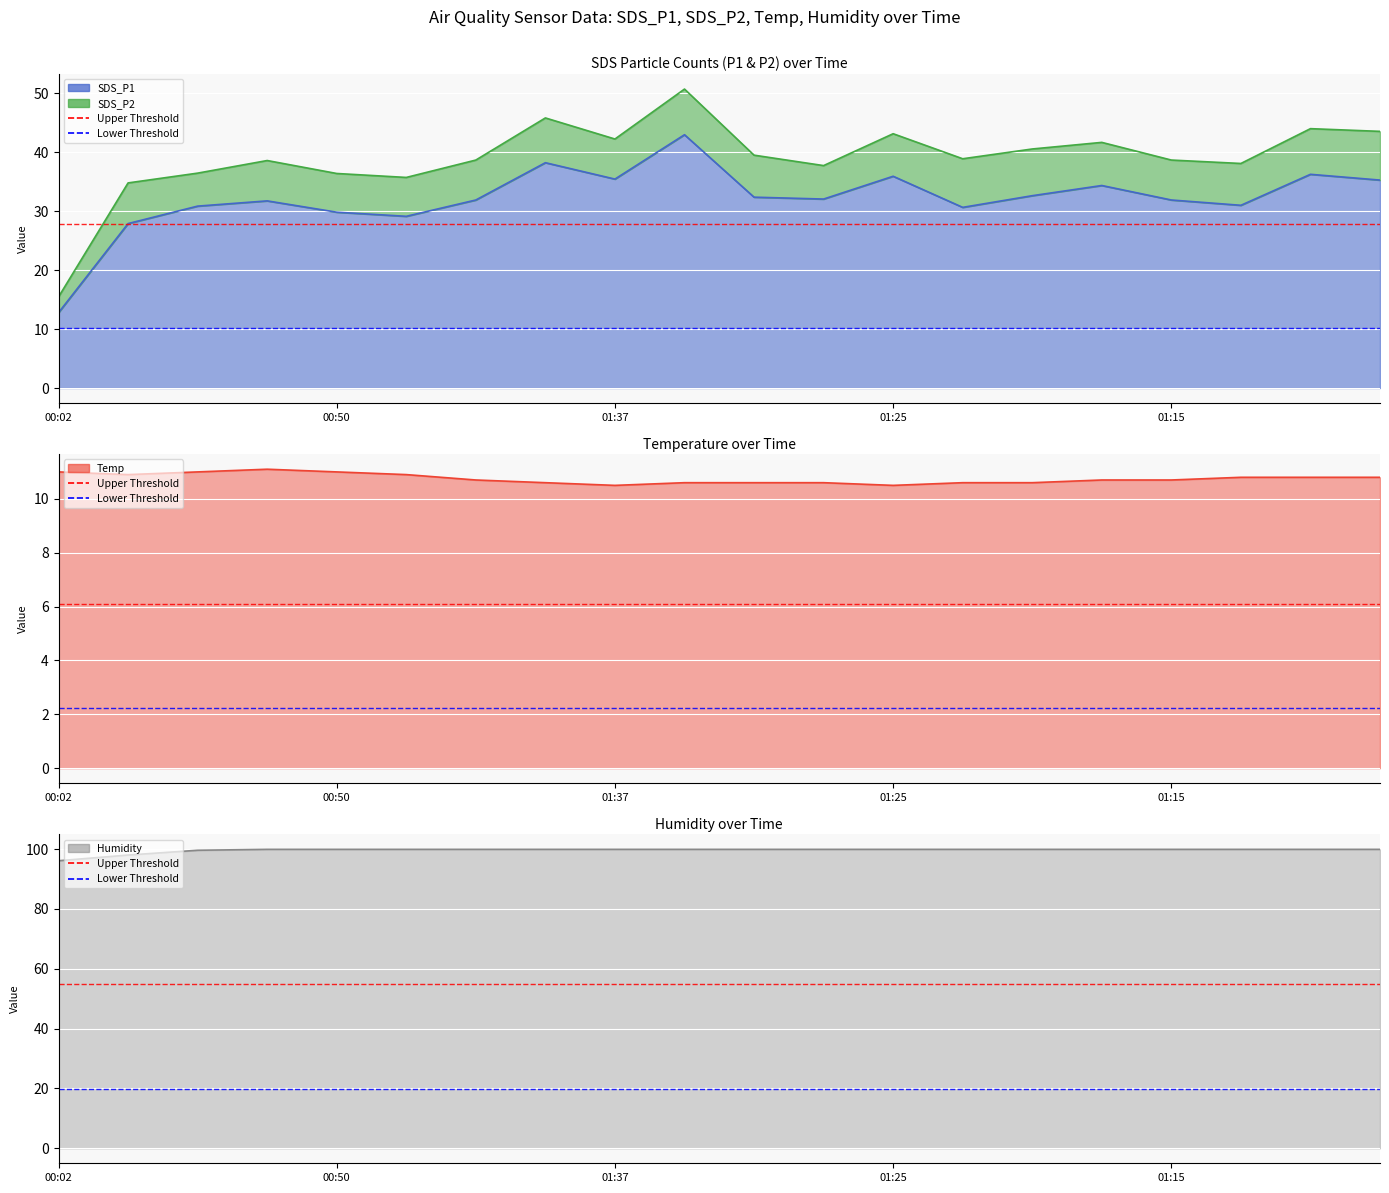

True or false: SDS_P1 and Humidity cross at least once.

False